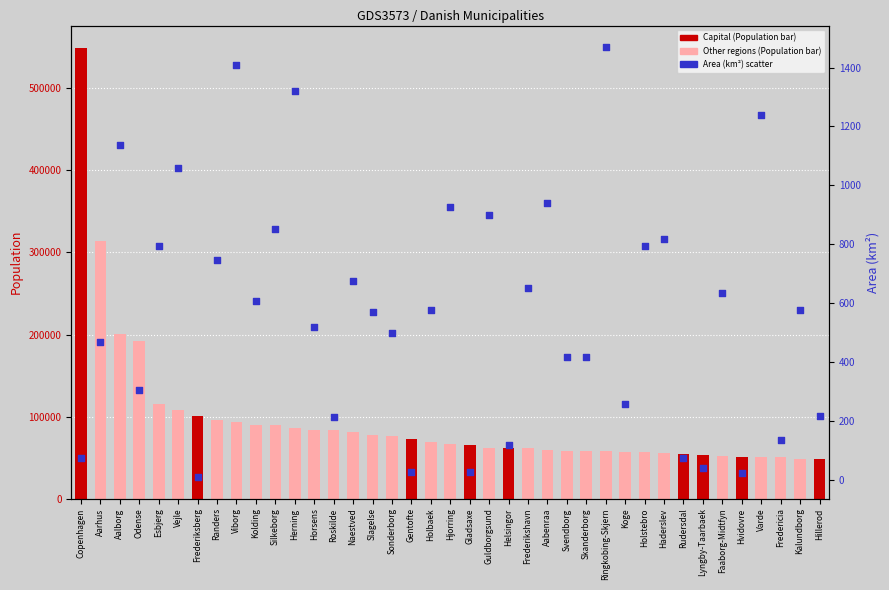

At how many categories does at least one series exceed 149284?

4